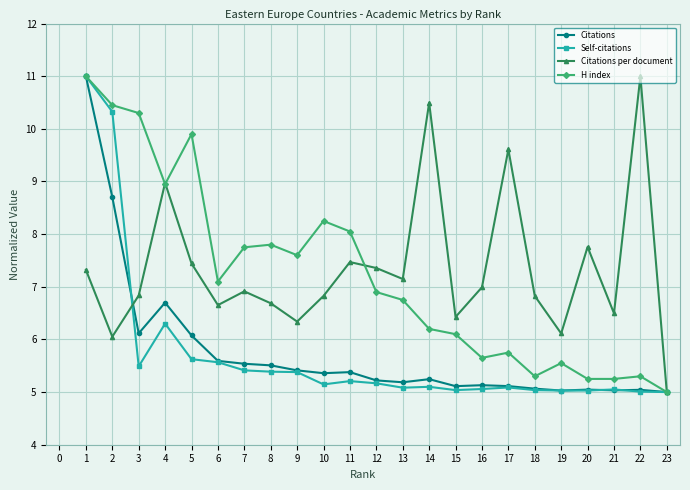

What is the average value of the H index series?

7.2